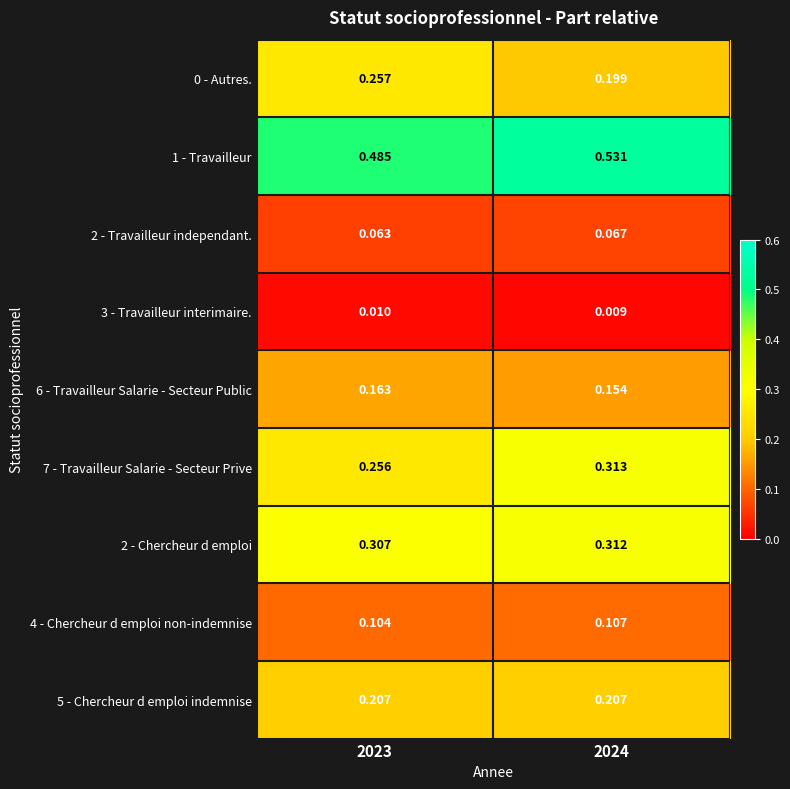

Is the value of 4 - Chercheur d emploi non-indemnise at 2024 greater than the value of 2 - Travailleur independant. at 2023?

Yes